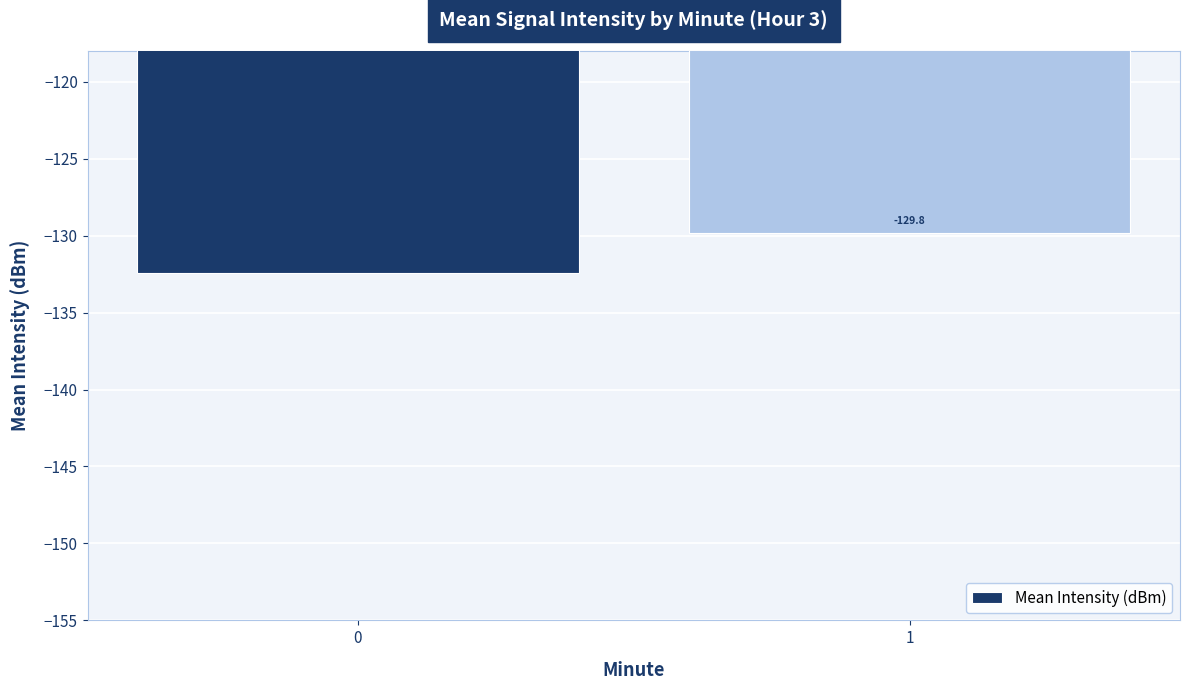

Read the value at 1.

-129.8